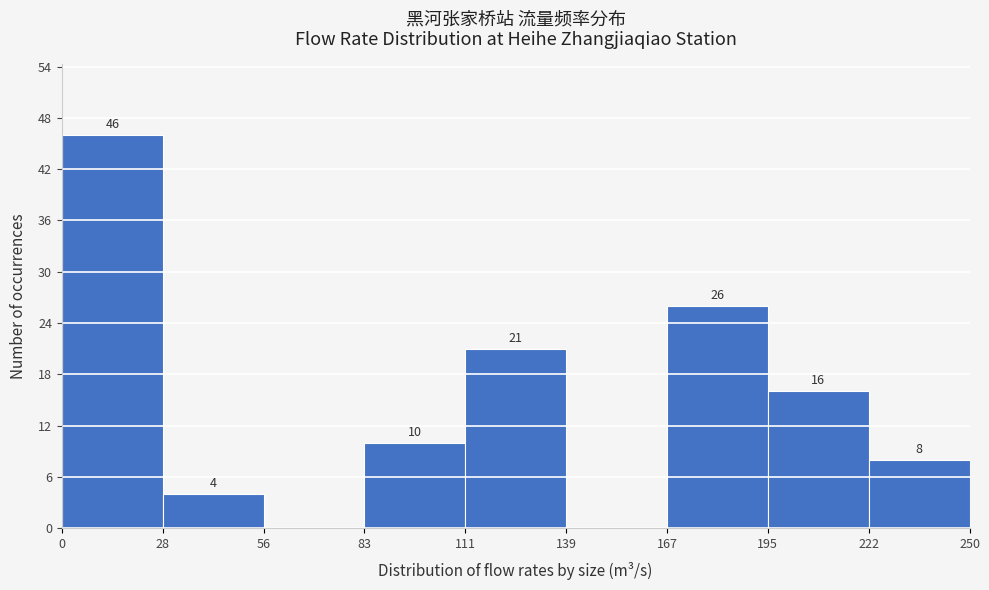

Which range on the x-axis has the tallest bar?

0 to 28